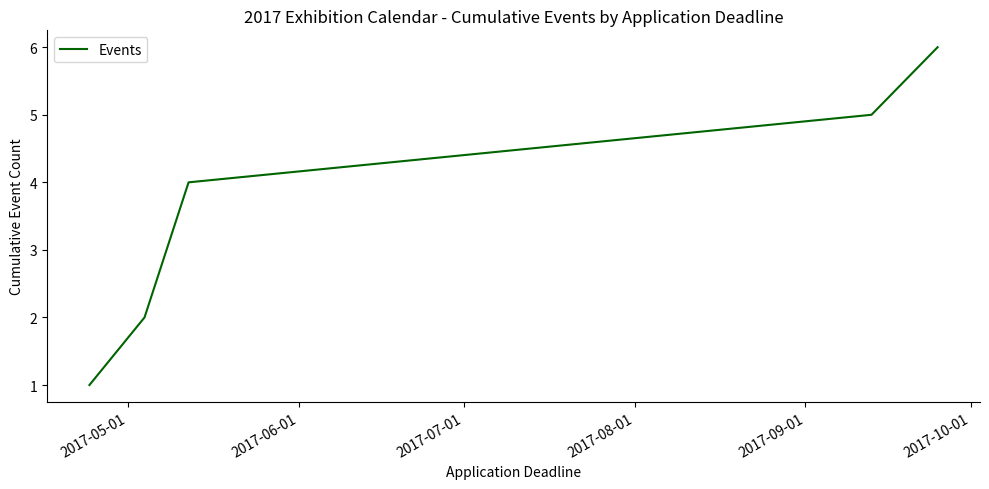

Is this an area chart (filled region under the line)?

No